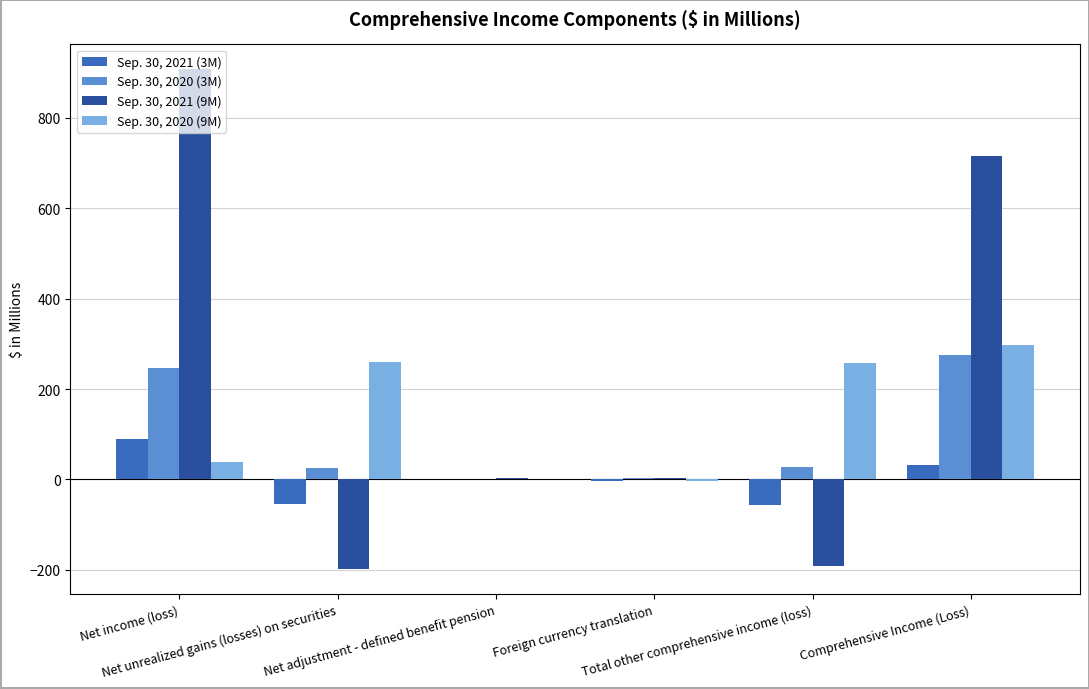

What is the maximum value for Sep. 30, 2021 (3M)?

88.7